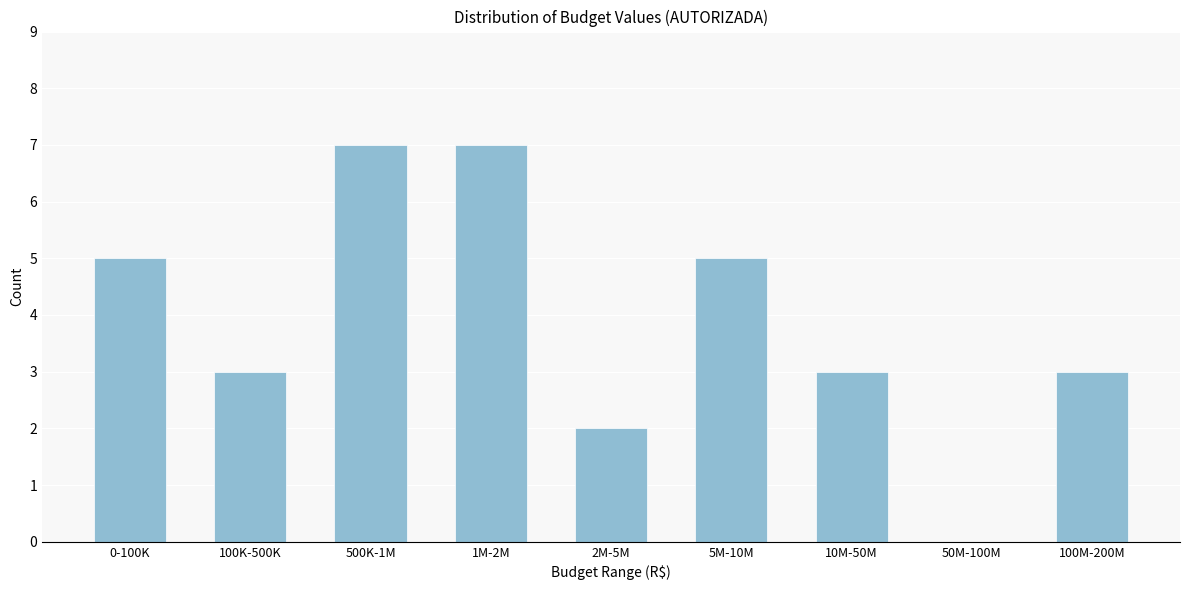

Reading right to left, transcribe all the data shown in this chart.

100M-200M=3	50M-100M=0	10M-50M=3	5M-10M=5	2M-5M=2	1M-2M=7	500K-1M=7	100K-500K=3	0-100K=5